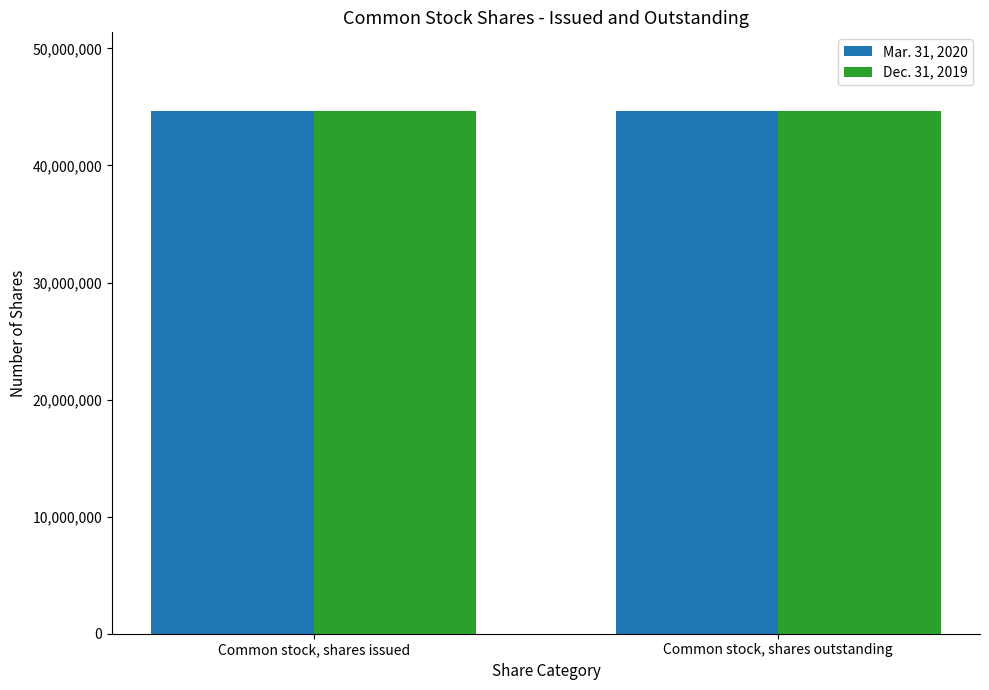

What is the spread (max minus min) of values at Common stock, shares outstanding?

55277